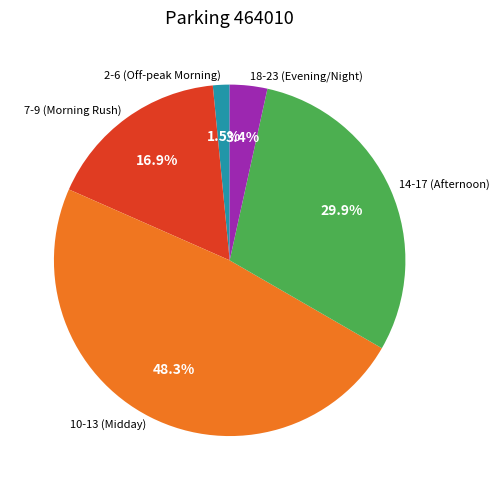

Does 14-17 (Afternoon) represent more than half of the total?

No